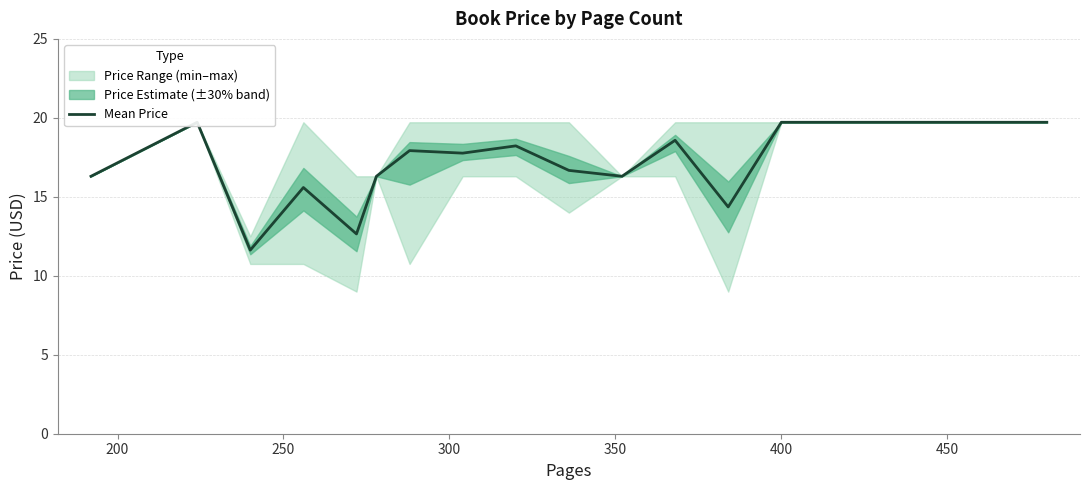

Is this an area chart (filled region under the line)?

No